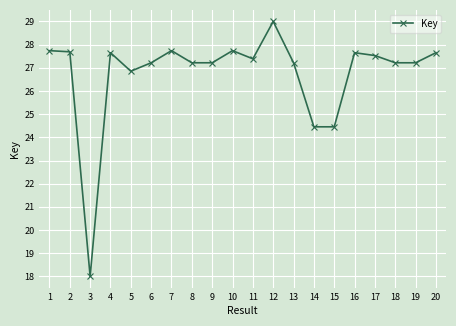

What is the change in value from 9 to 12?

+1.8